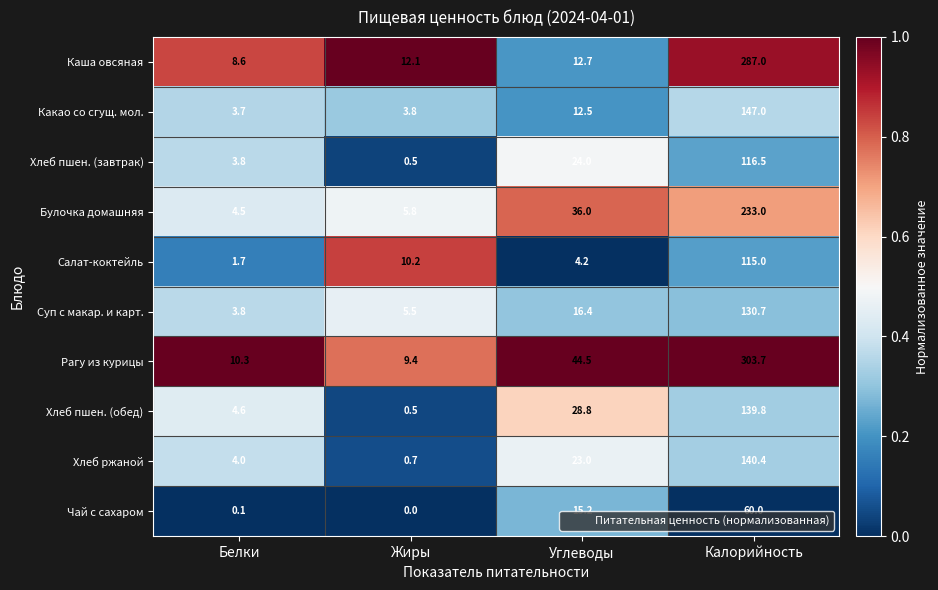

Rank the series by their maximum value, from highest to lowest.

Рагу из курицы, Каша овсяная, Булочка домашняя, Какао со сгущ. мол., Хлеб ржаной, Хлеб пшен. (обед), Суп с макар. и карт., Хлеб пшен. (завтрак), Салат-коктейль, Чай с сахаром